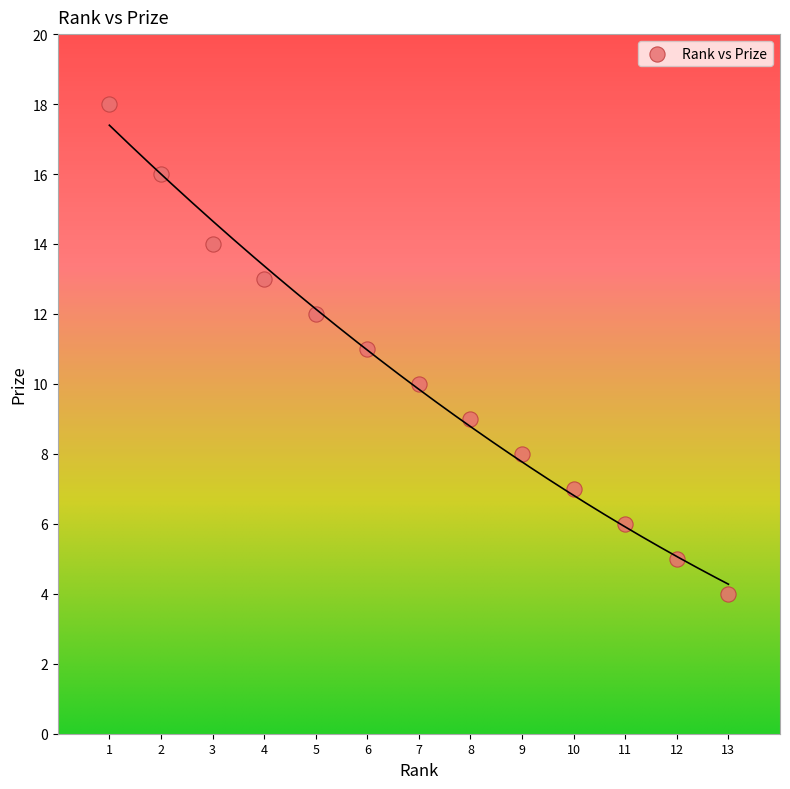

What is the range of Y values (max minus min)?

14